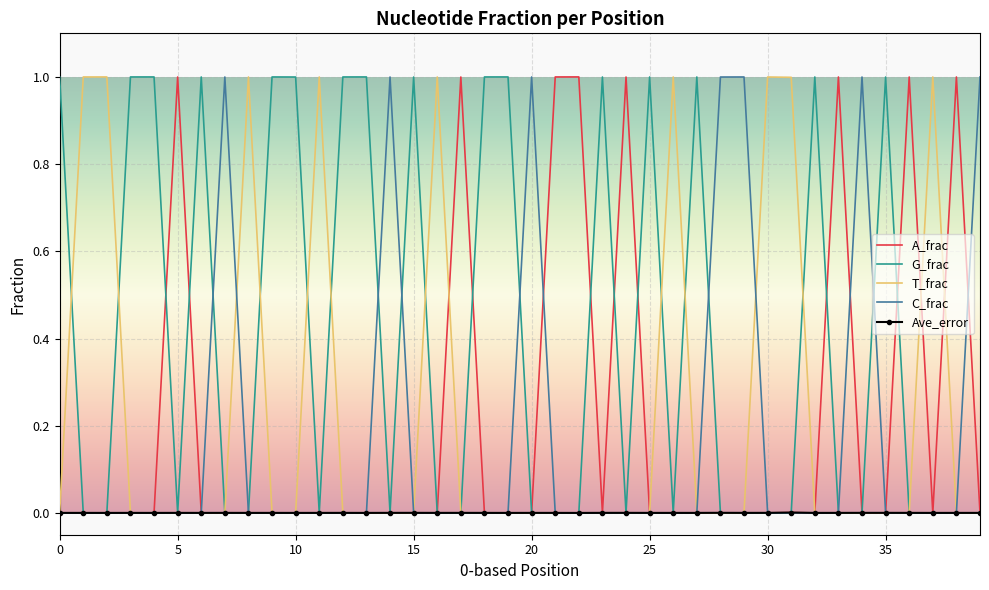

What is the greatest value displayed?

1.0